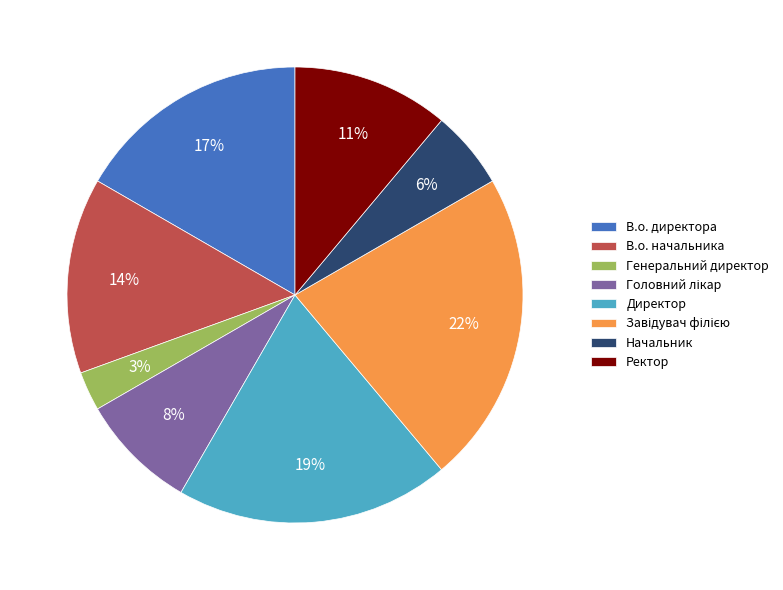

Is there a majority slice in this chart?

No